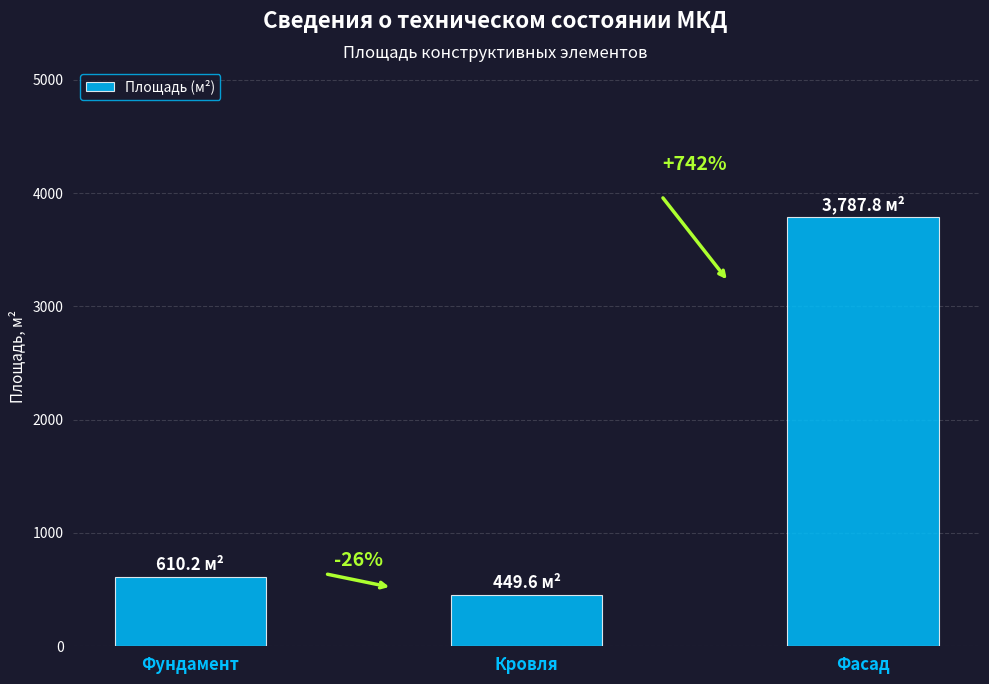

What is the change in value from Кровля to Фасад?

+3338.2